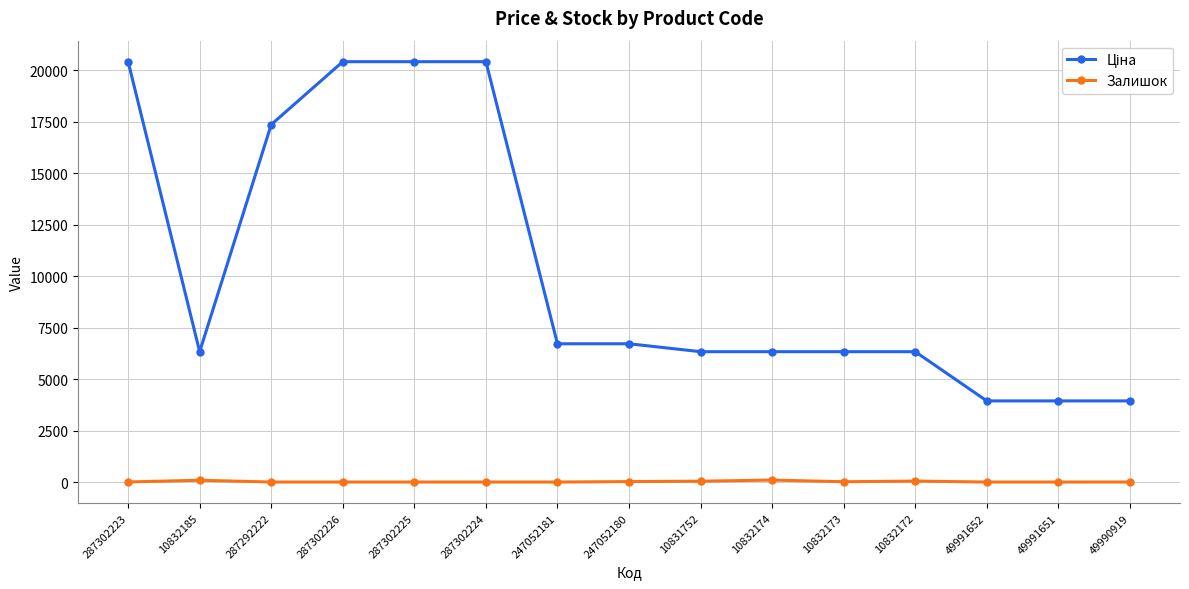

The value of Залишок at 247052181 is 0.0. True or false?

True